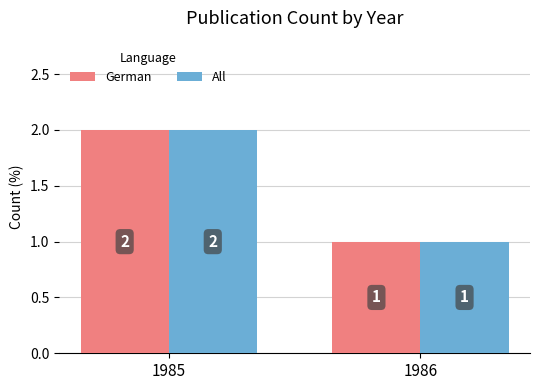

Is it true that All equals 3 at 1985?

False